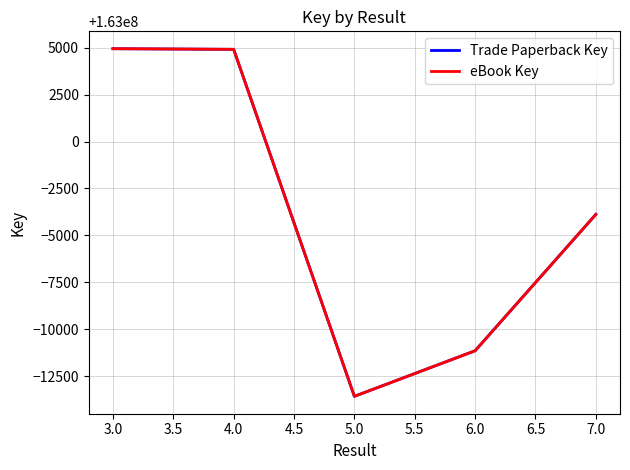

How many lines are shown in the chart?

2